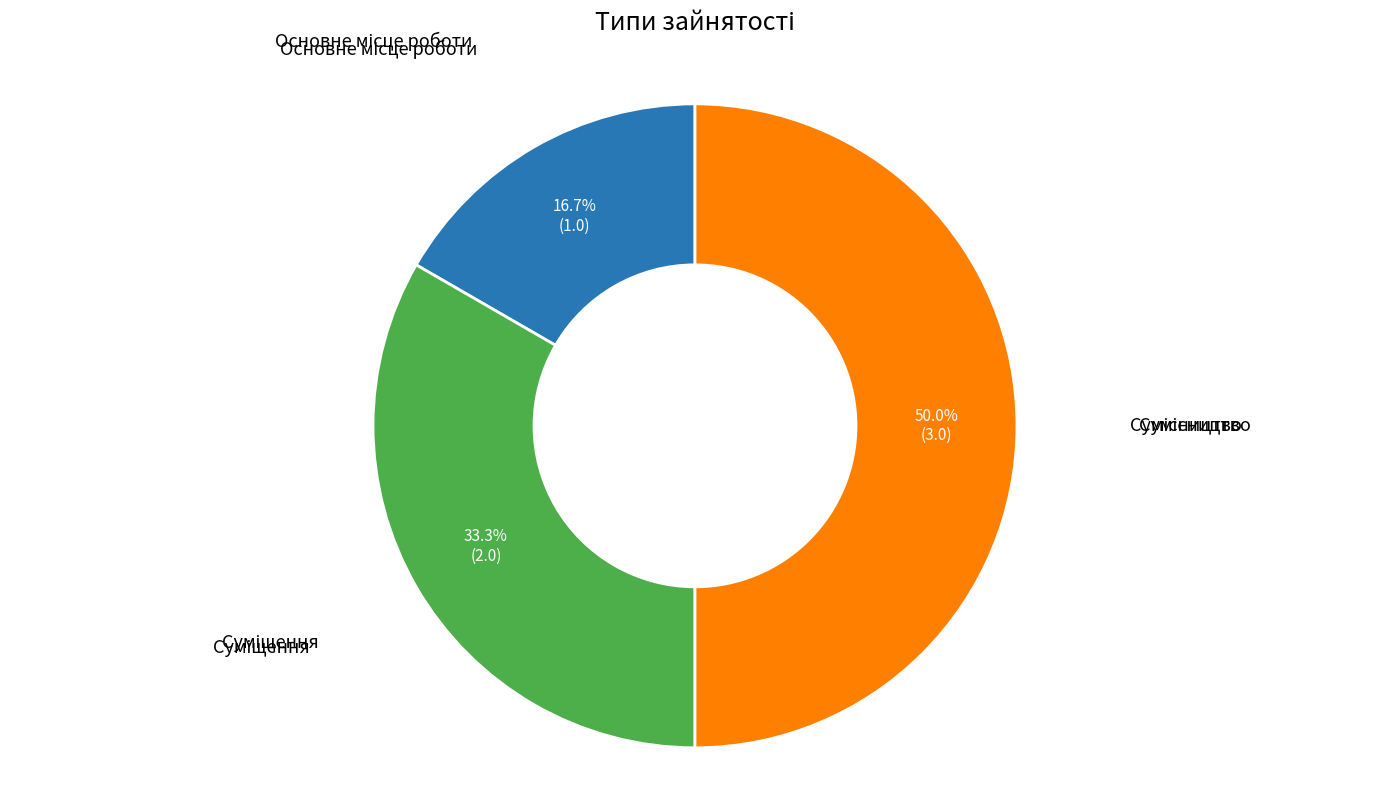

Count the number of slices in the pie.

3